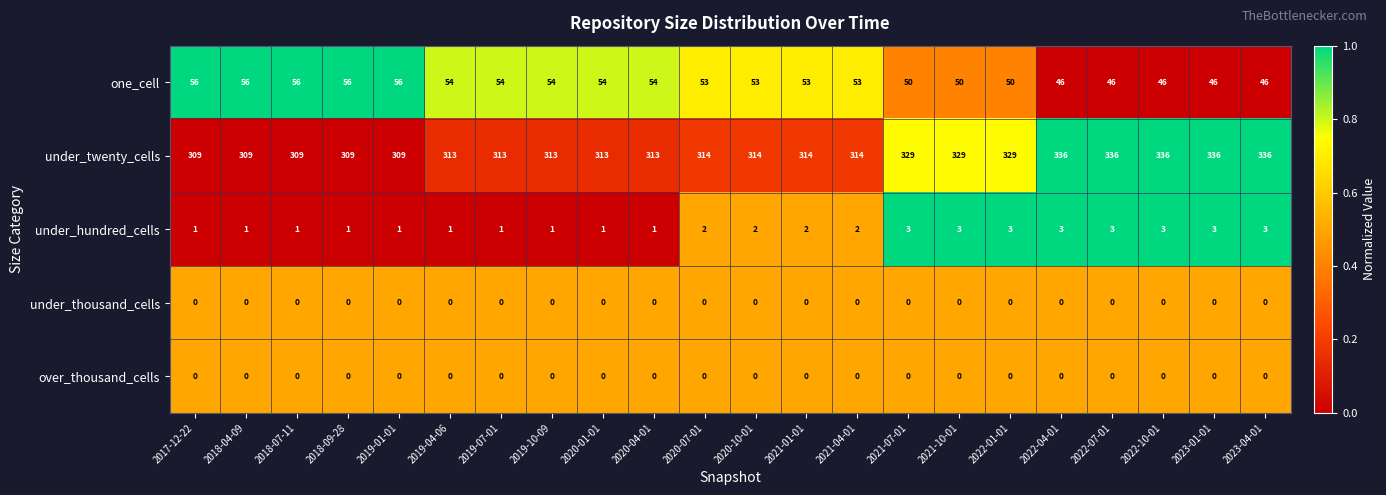

What is the spread (max minus min) of values at 2018-04-09?

309